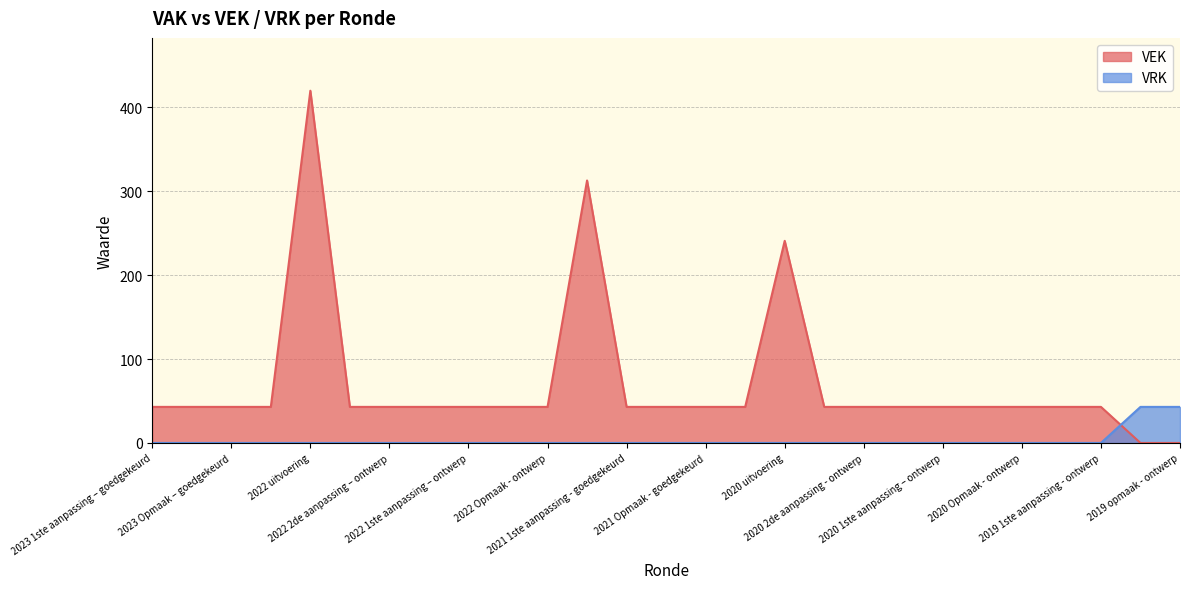

What are all the series names shown in the legend?

VEK, VRK